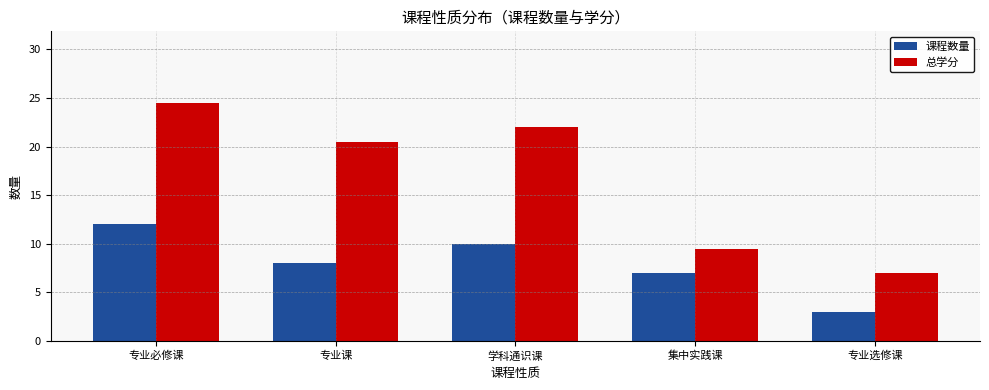

What is the average value of the 课程数量 series?

8.0